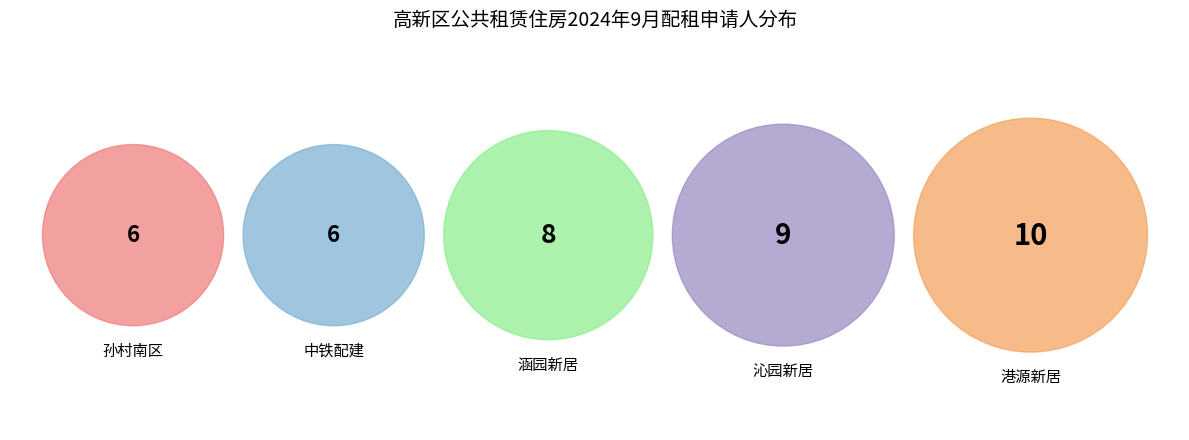

What is the change in value from 港源新居 to 中铁配建?

-4